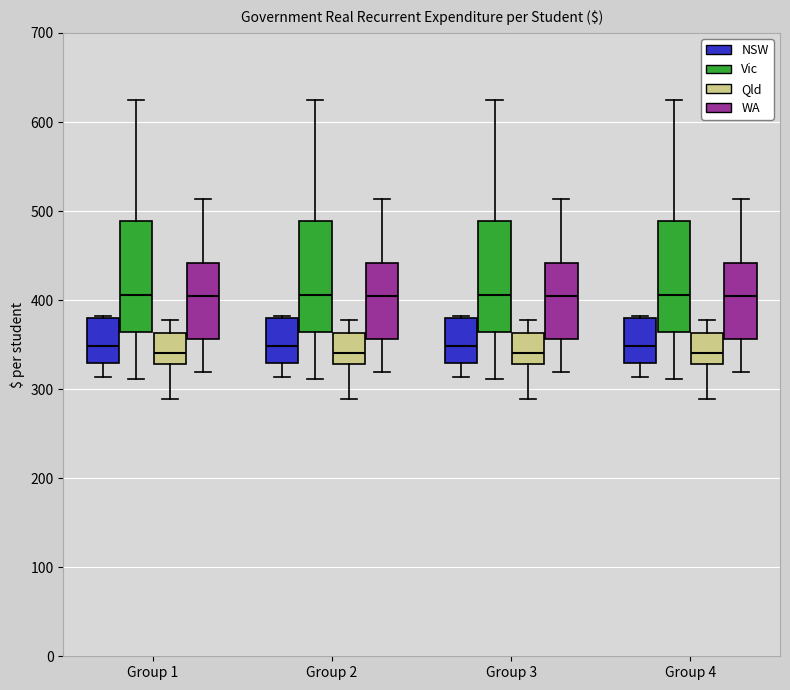

Where is the upper edge of the box for Group 3 (Vic) on the y-axis? The values are not printed on the chart, so give them approximately, as read against the axis.

490